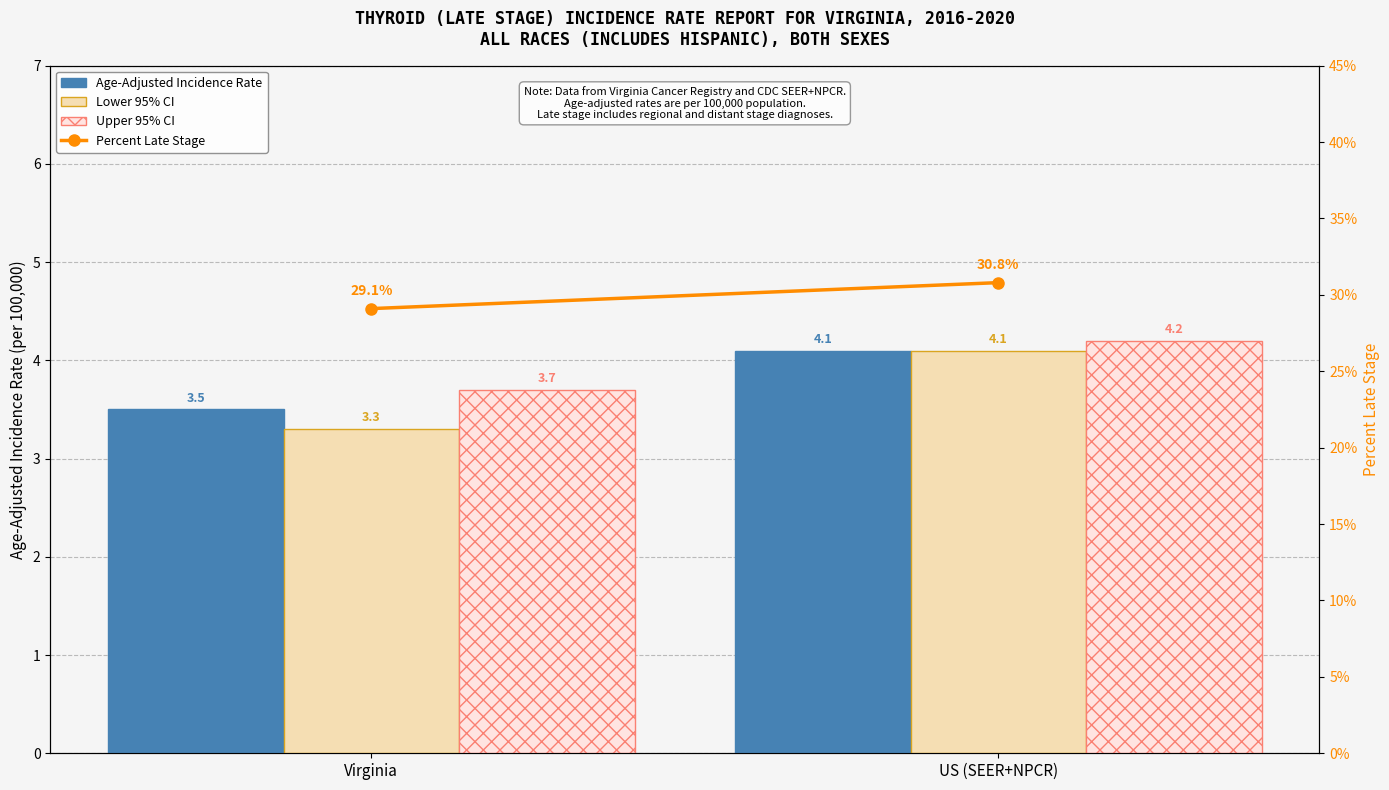

Read the Upper 95% CI value at US (SEER+NPCR).

4.2